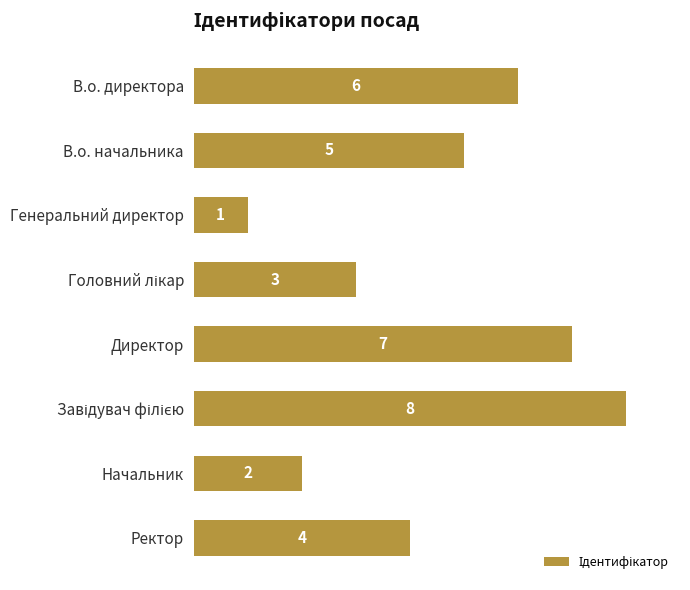

What is the sum of all values?

36